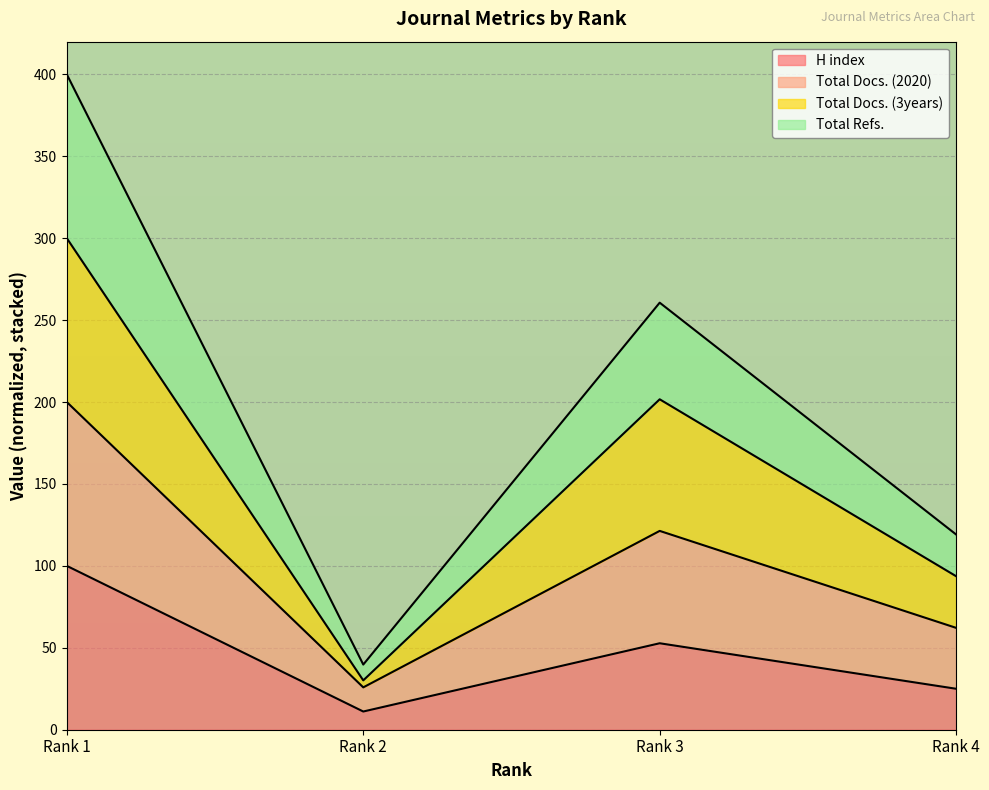

True or false: H index has more than 1 interior local peaks.

False